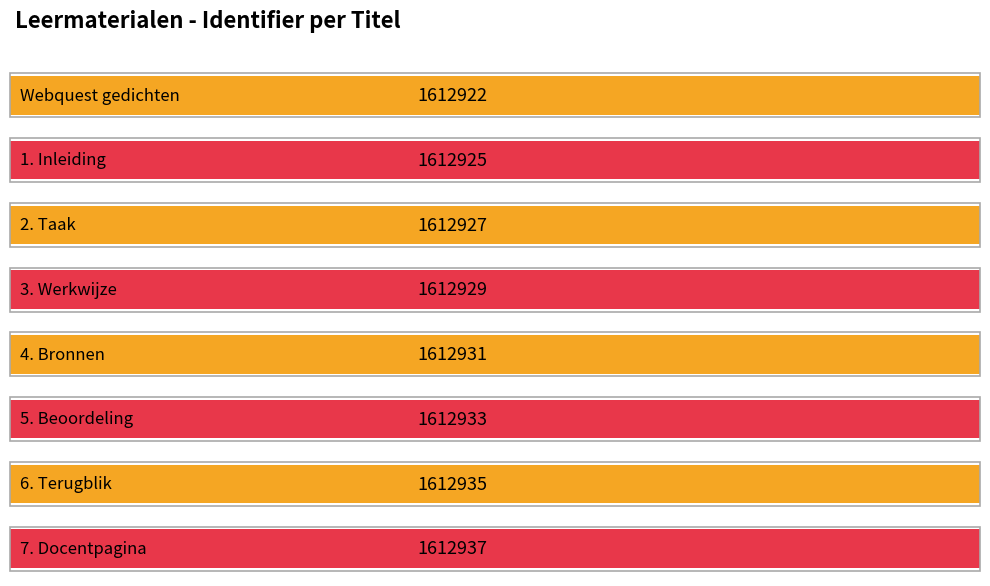

What is the change in value from 2. Taak to 6. Terugblik?

+8